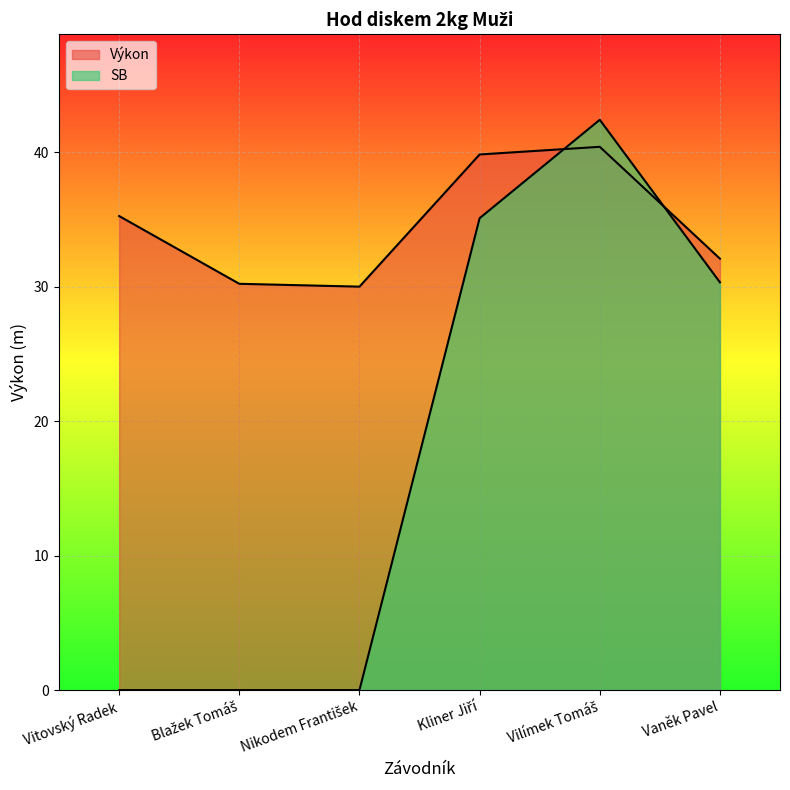

True or false: Výkon and SB cross at least once.

True